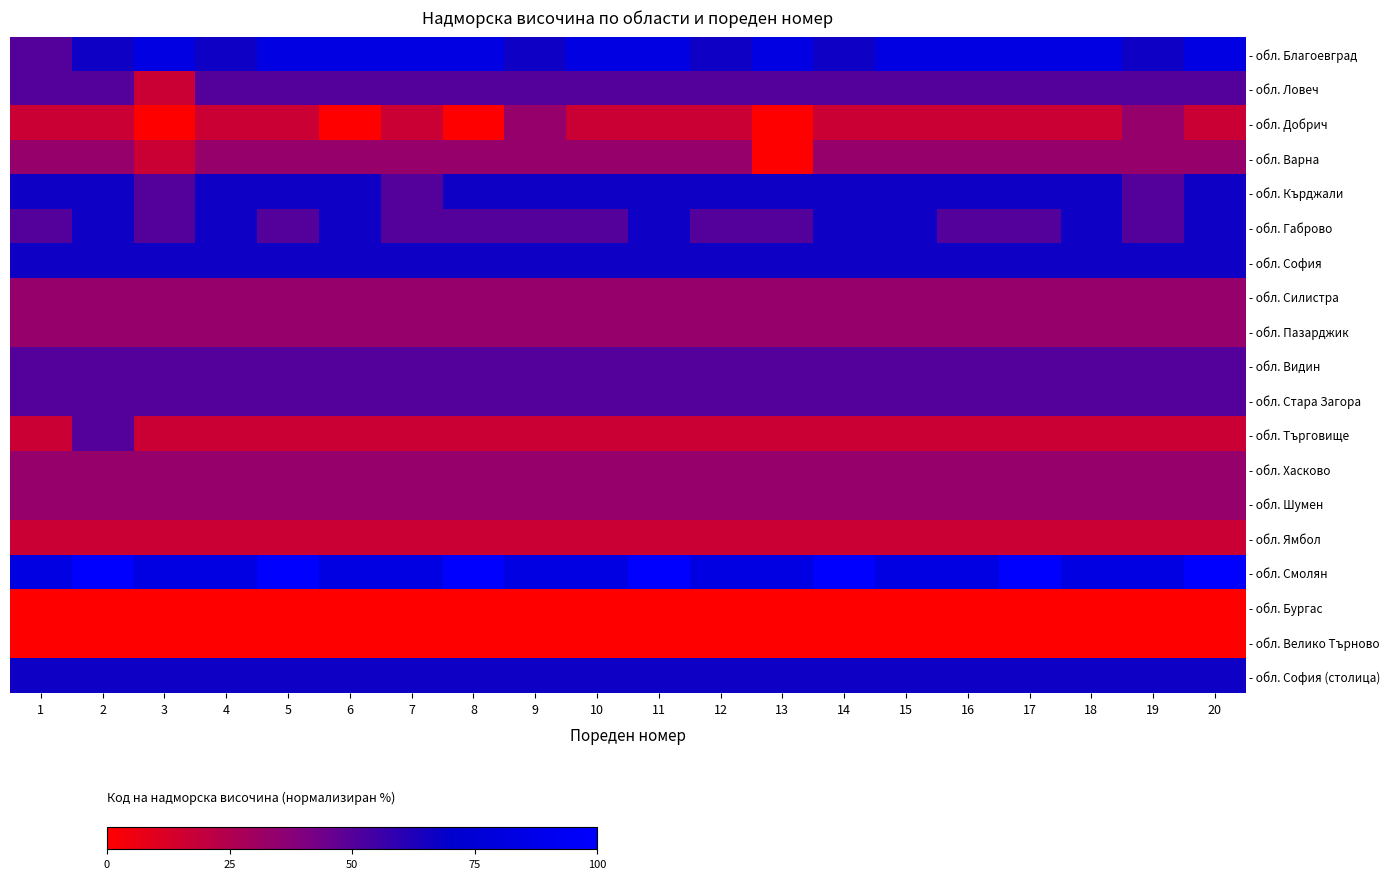

How many data points does each series have?

20